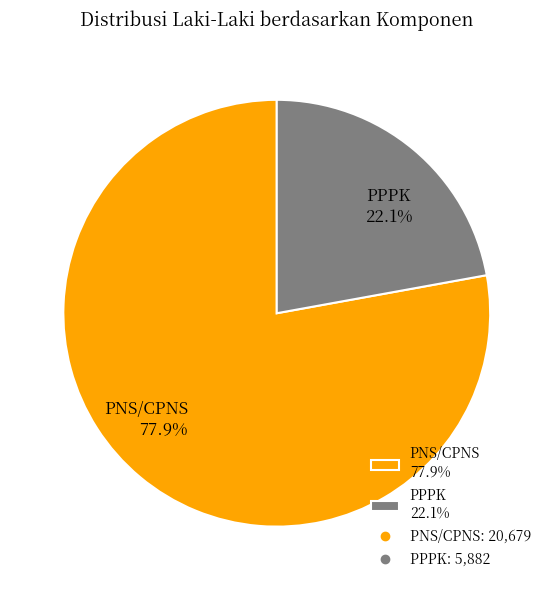

Which has a higher value, PNS/CPNS 77.9% or PPPK 22.1%?

PNS/CPNS 77.9%